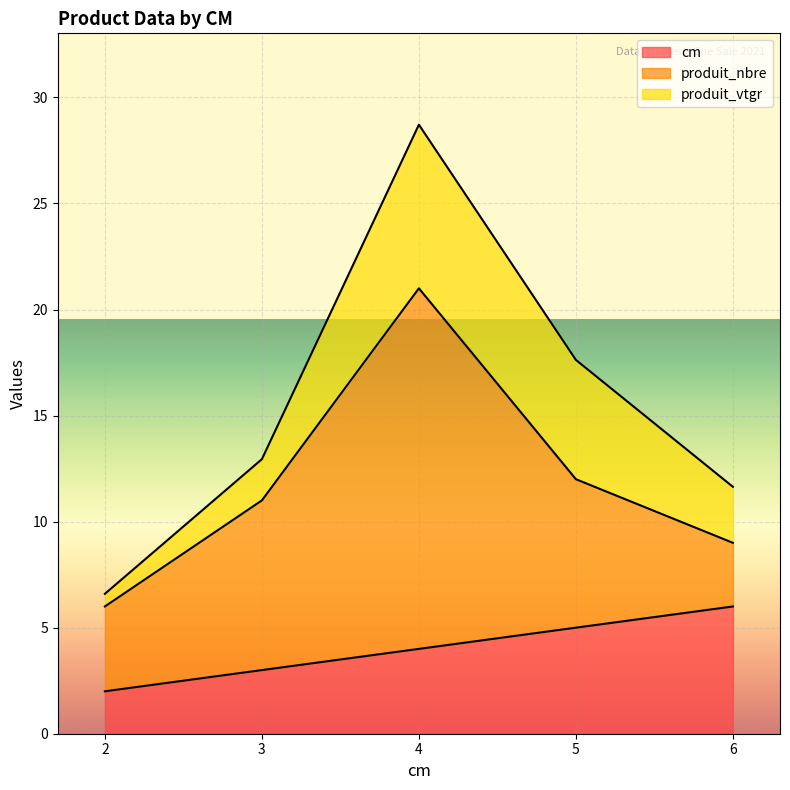

Where is the first local maximum for produit_vtgr?

4